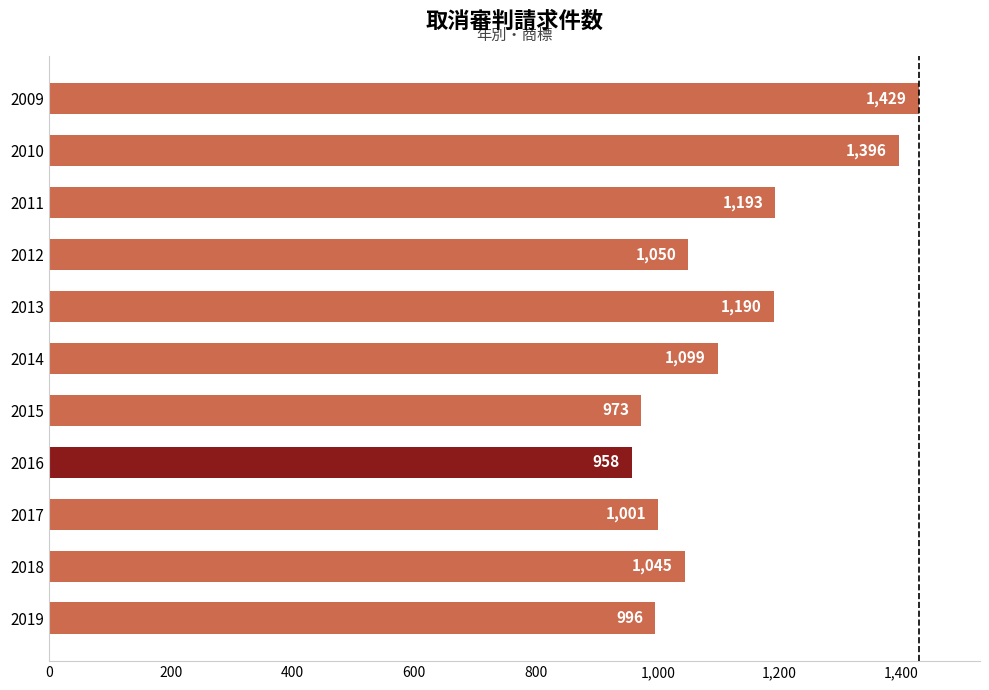

Rank the categories by value from lowest to highest.

2016, 2015, 2019, 2017, 2018, 2012, 2014, 2013, 2011, 2010, 2009